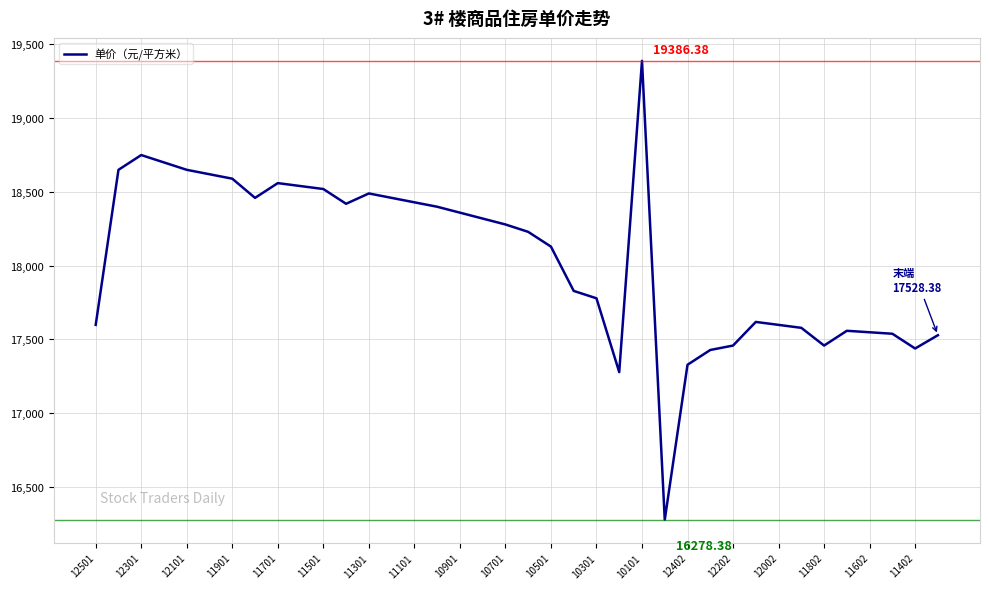

How many values exceed 18278?

19